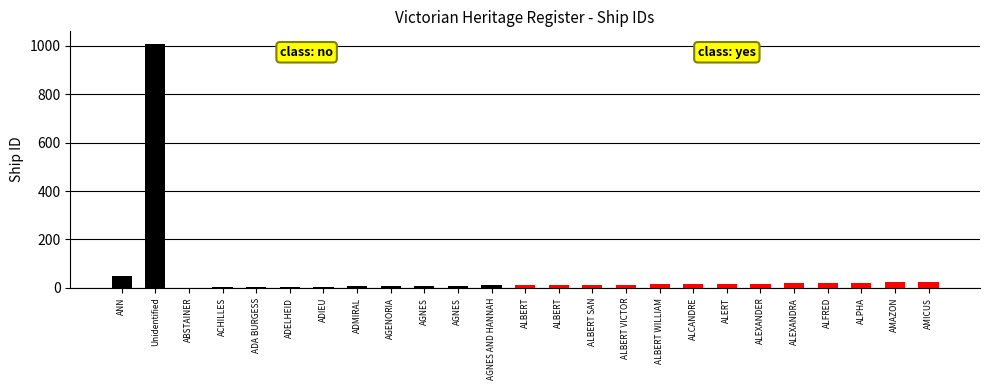

Reading left to right, what are all the values shown in this chart?

51	1009	1	2	3	4	5	6	7	8	9	10	11	12	13	14	15	16	17	18	19	20	22	23	24